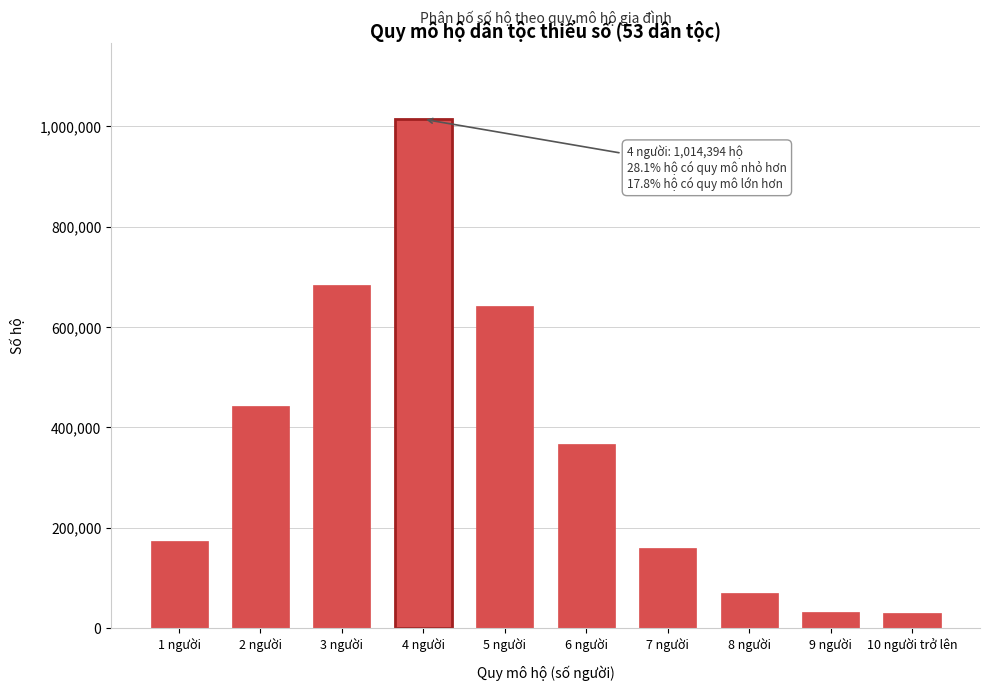

What is the change in value from 6 người to 10 người trở lên?

-337484